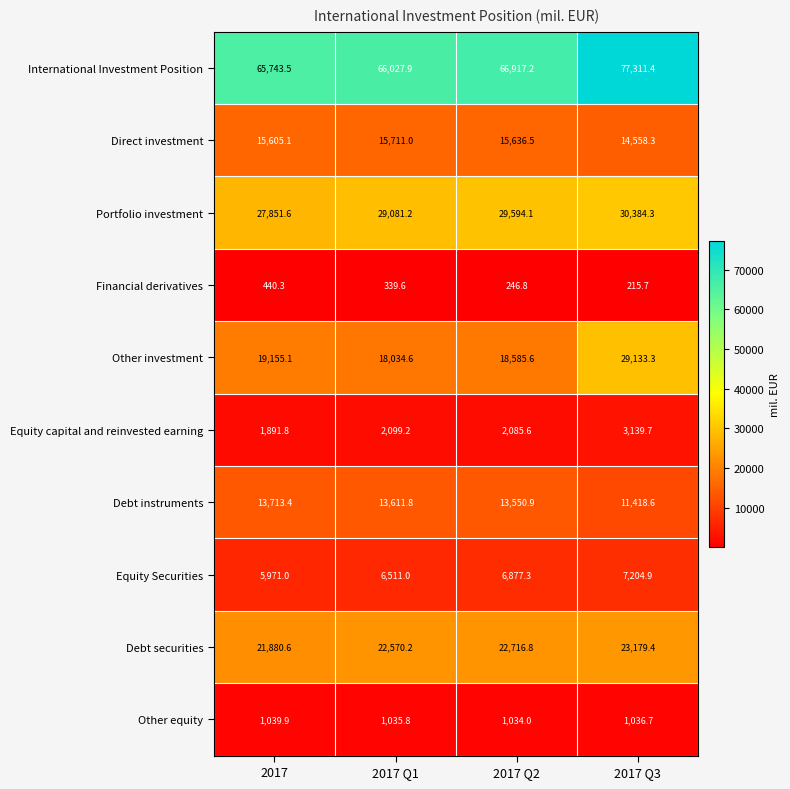

What is the sum of all Debt securities values?

90347.0